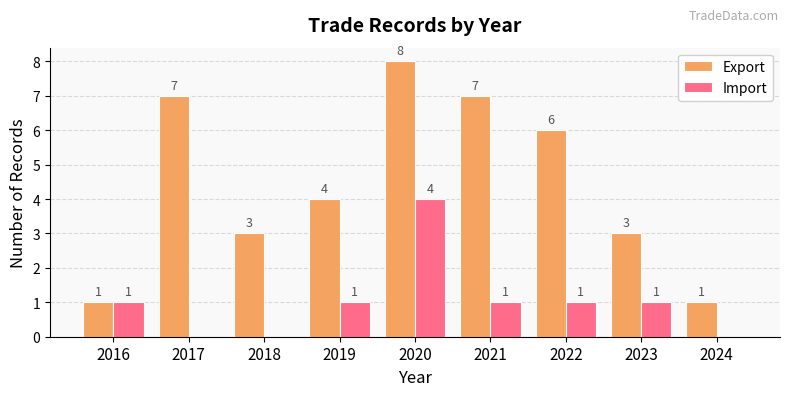

Which category has the highest value across all series?

2020